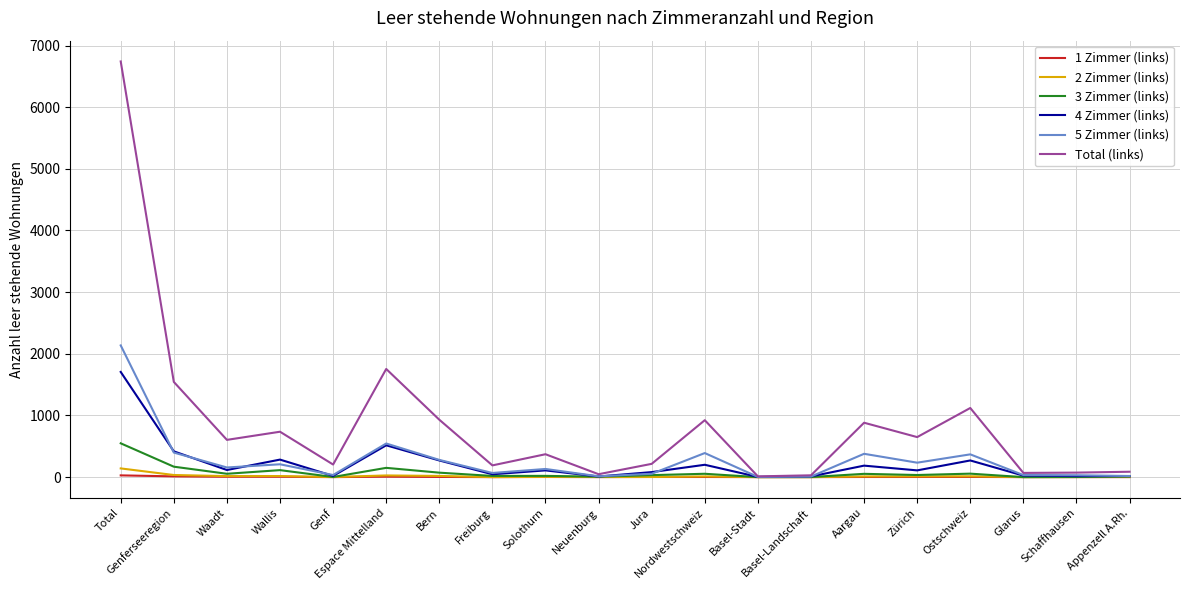

What is the maximum value shown in the chart?

6742